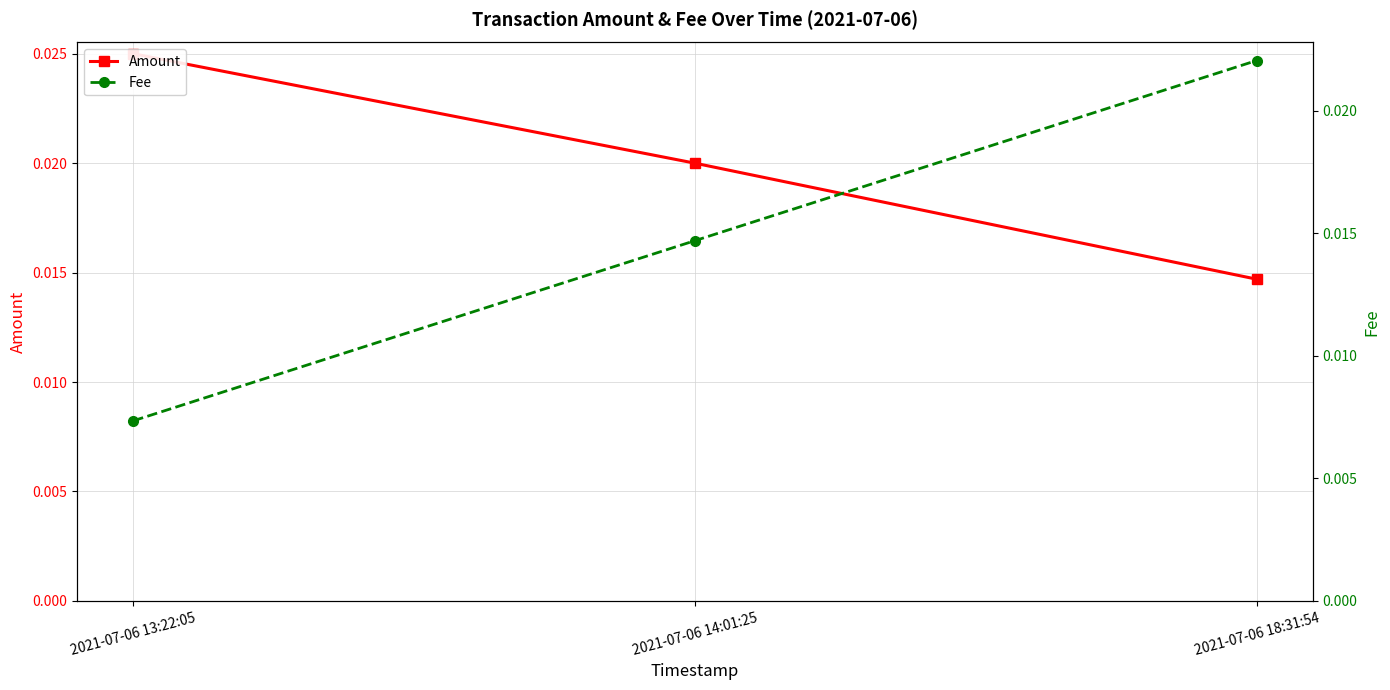

What is the sum of all Amount values?

0.1